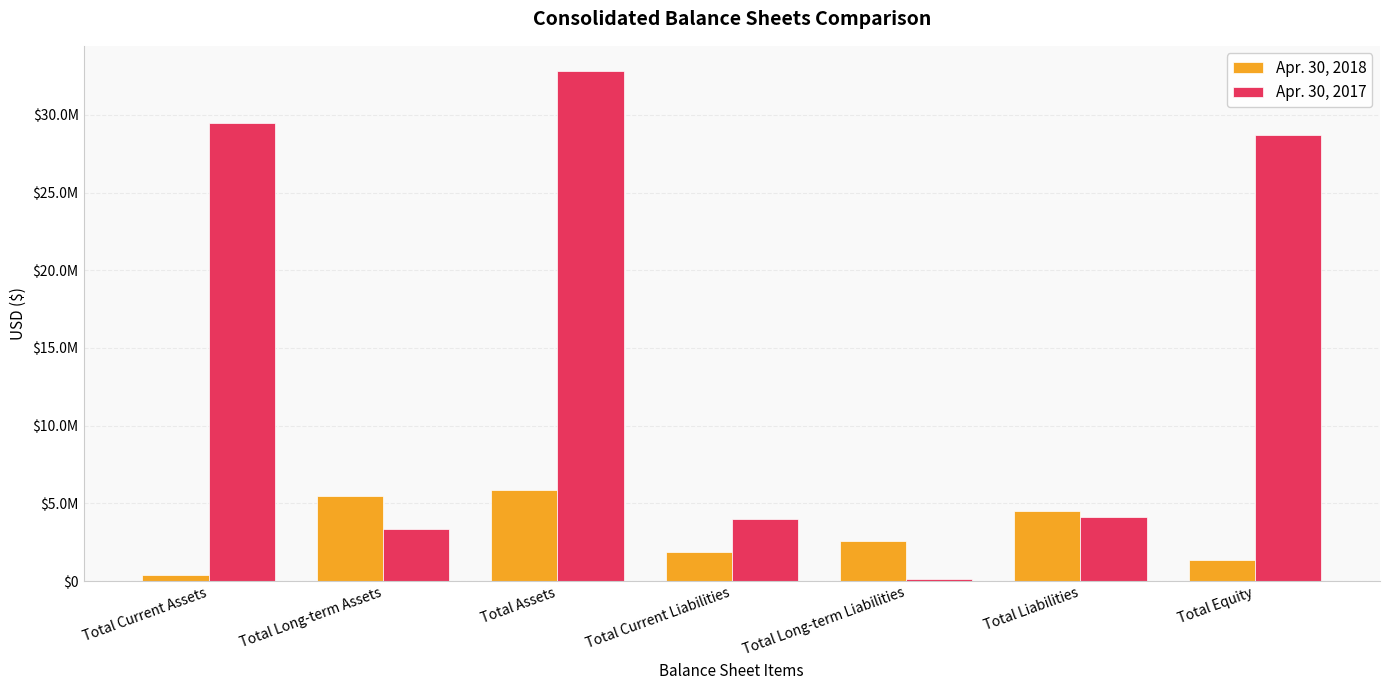

Are the bars grouped side by side (vs. stacked)?

Yes